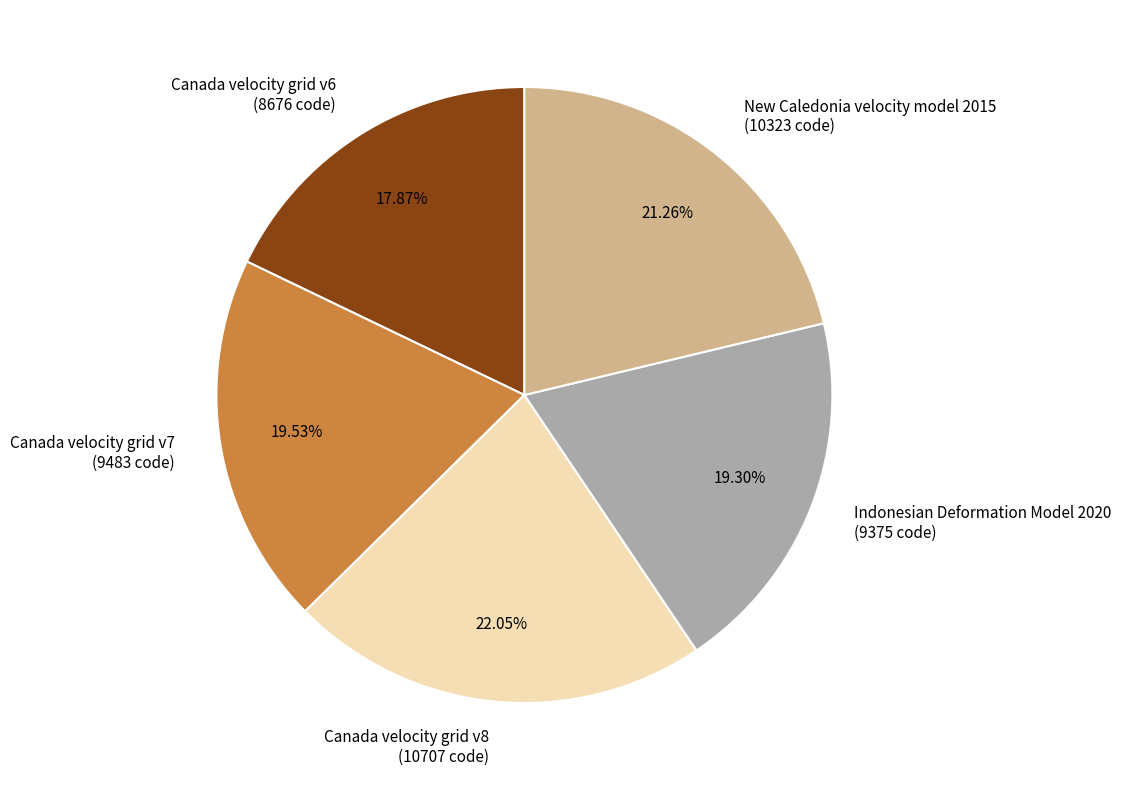

What percentage is NOT represented by Indonesian Deformation Model 2020?

80.7%